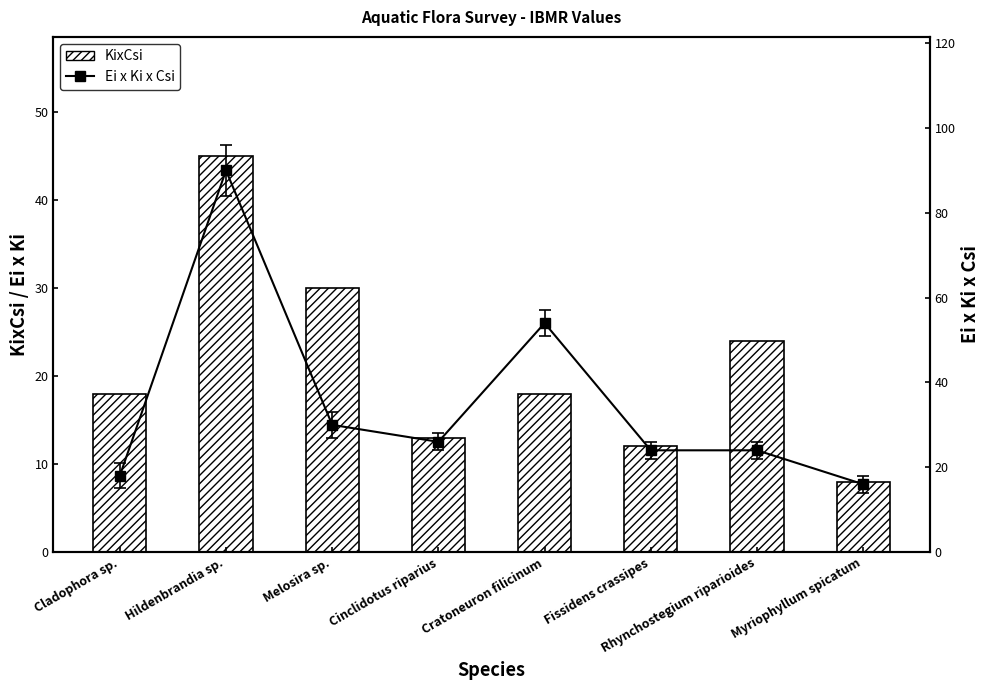

Reading right to left, transcribe all the data shown in this chart.

KixCsi: Myriophyllum spicatum=8	Rhynchostegium riparioides=24	Fissidens crassipes=12	Cratoneuron filicinum=18	Cinclidotus riparius=13	Melosira sp.=30	Hildenbrandia sp.=45	Cladophora sp.=18
Ei x Ki x Csi: Myriophyllum spicatum=16	Rhynchostegium riparioides=24	Fissidens crassipes=24	Cratoneuron filicinum=54	Cinclidotus riparius=26	Melosira sp.=30	Hildenbrandia sp.=90	Cladophora sp.=18